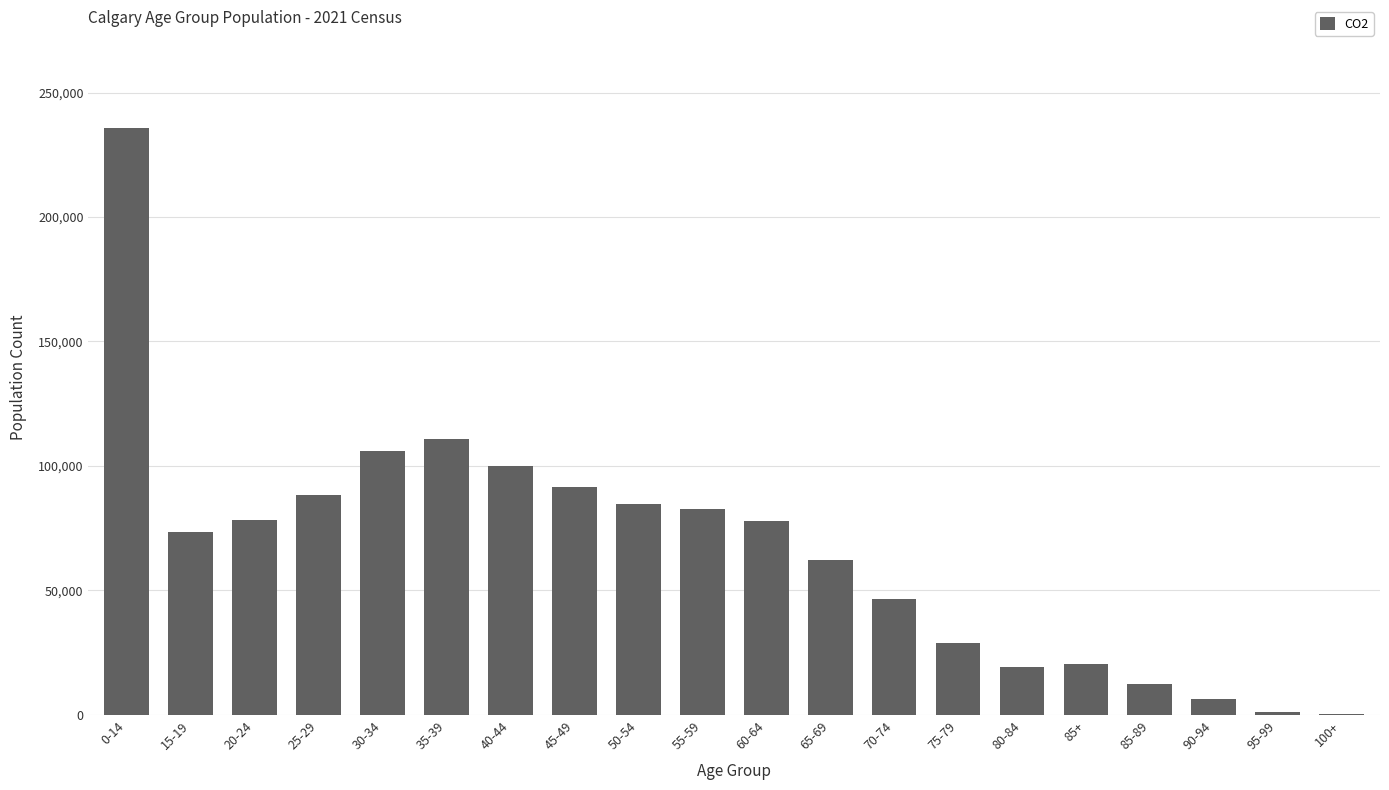

The chart shows a value of 105960 at 30-34. True or false?

True